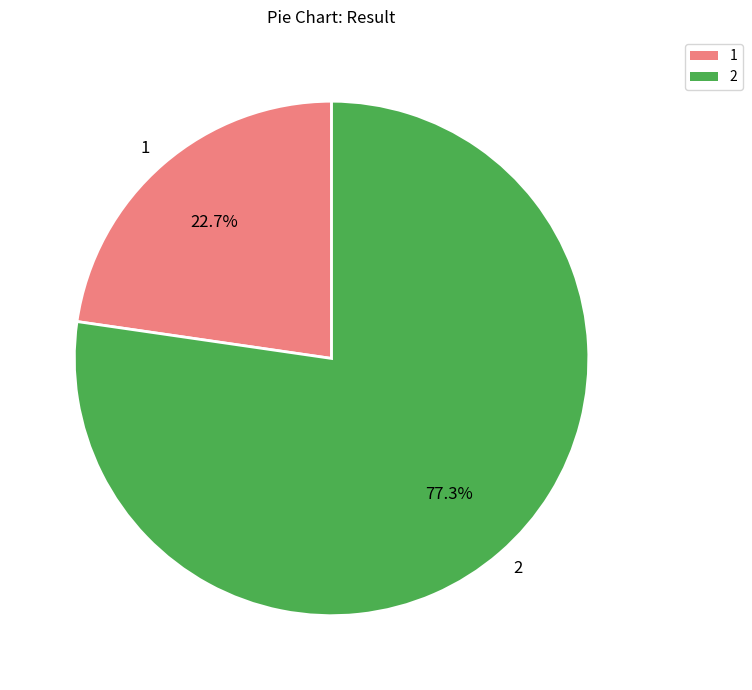

To the nearest percent, what is the difference between the 2 and 1 slice percentages?

55%